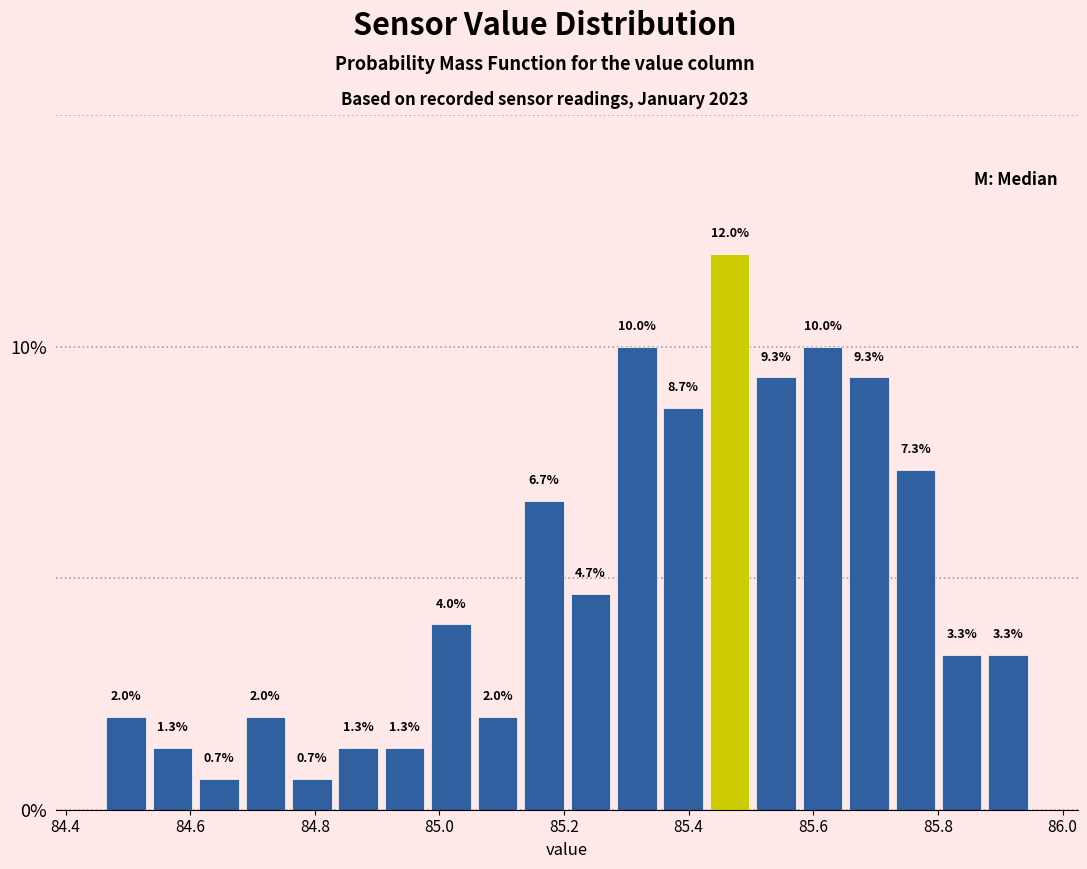

Read against the x-axis, roughly where is the centre of the tallest bar?

85.46